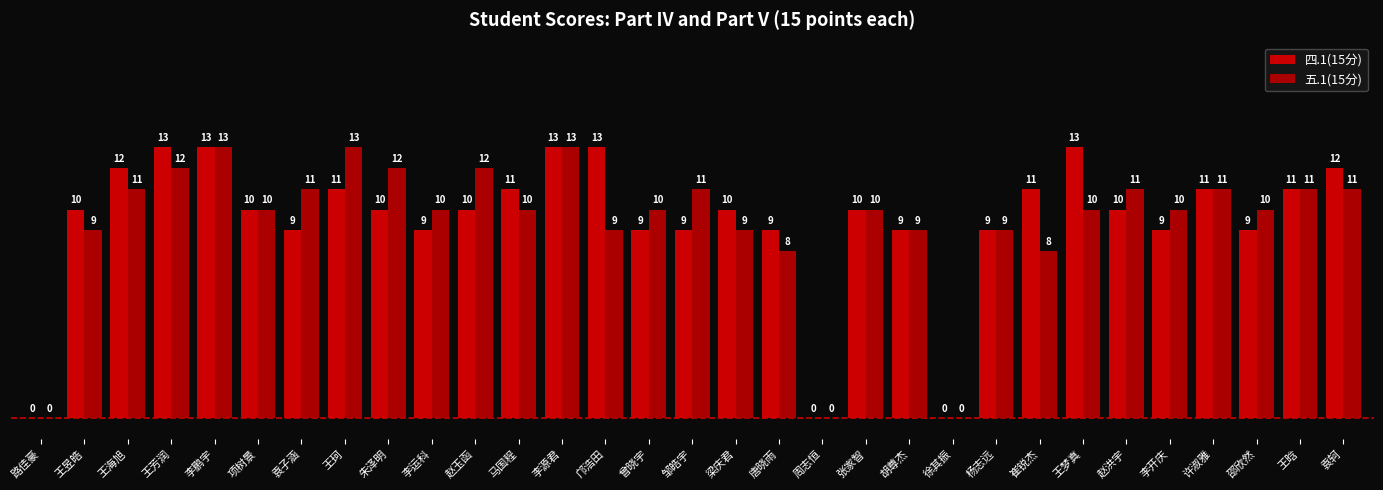

The value of 五.1(15分) at 王海旭 is 16. True or false?

False